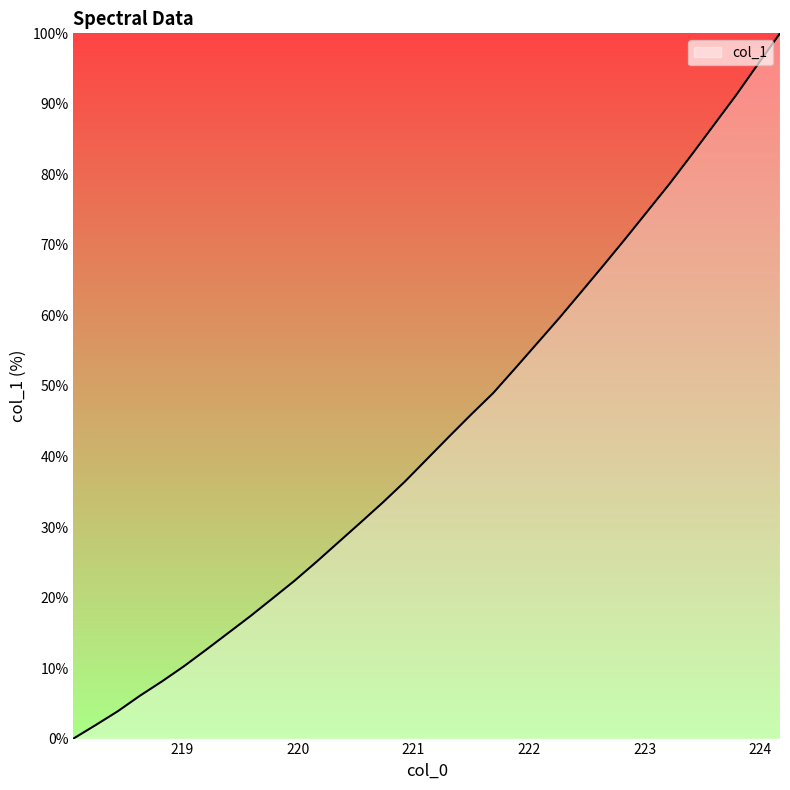

What is the greatest value displayed?

100.0